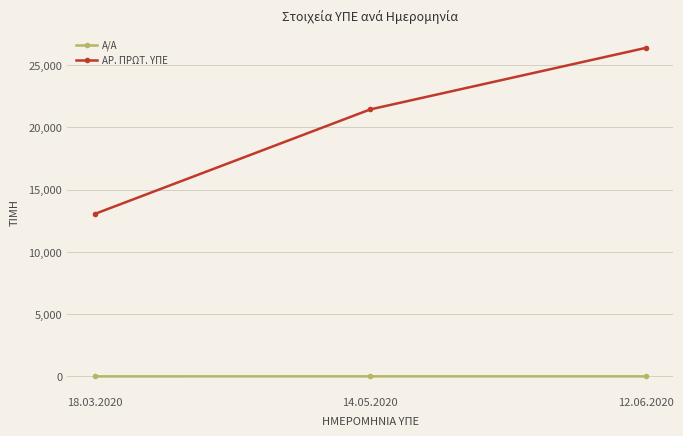

What is the difference between the ΑΡ. ΠΡΩΤ. ΥΠΕ values at 12.06.2020 and 18.03.2020?

13344